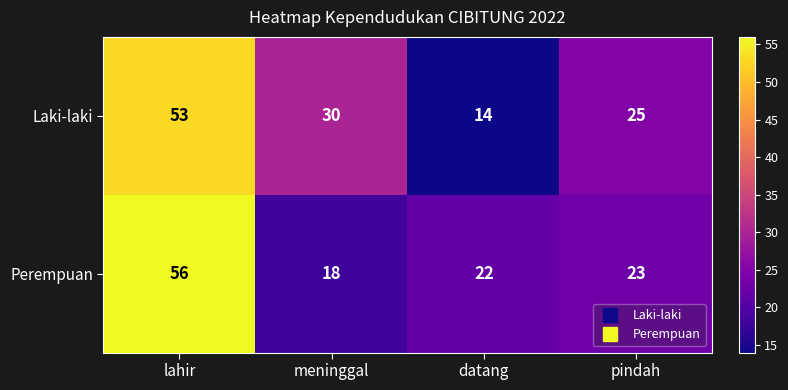

True or false: Laki-laki has a value of 30 at meninggal.

True